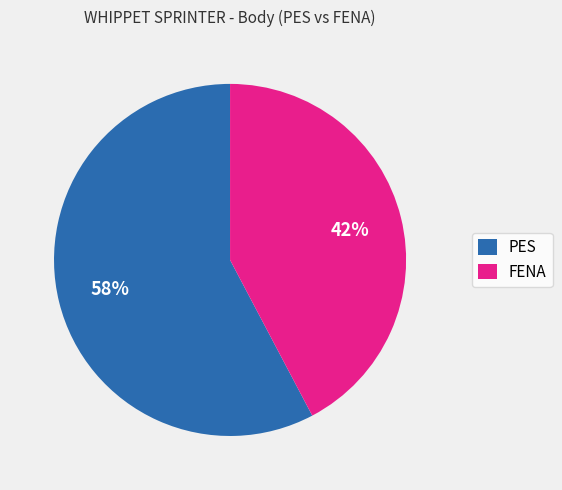

How many segments does this pie chart have?

2